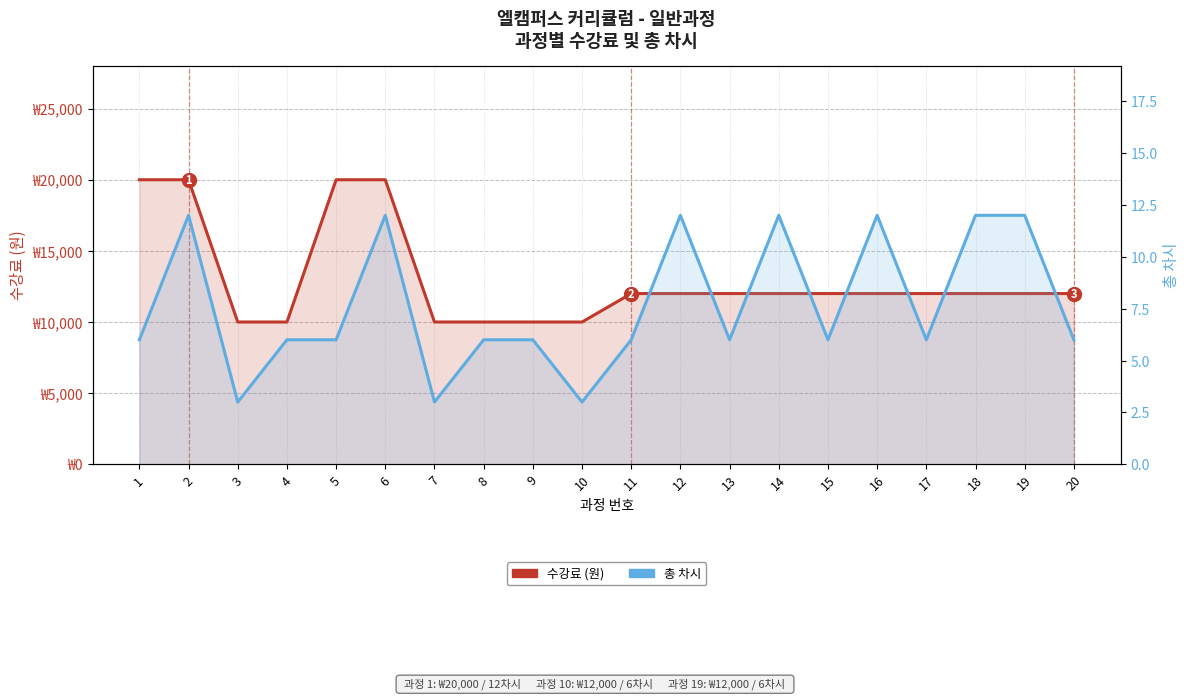

Where is 총 차시 nearest to the value 7?

1